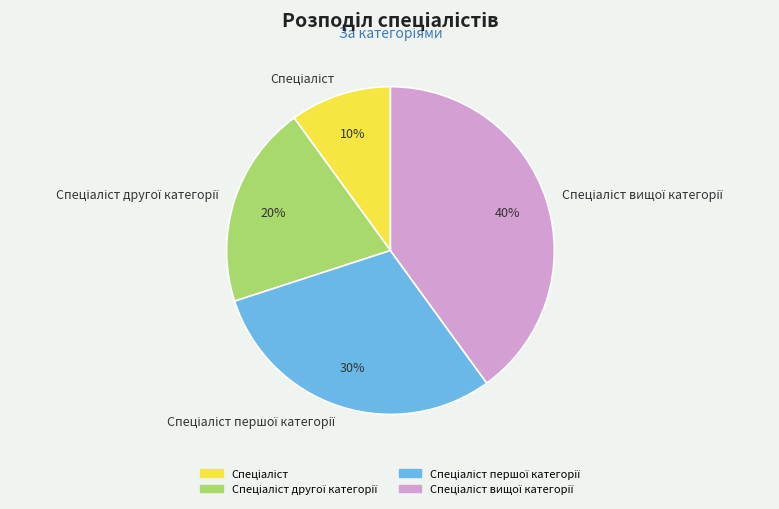

To the nearest percent, what is the difference between the largest and smallest slice percentages?

30%